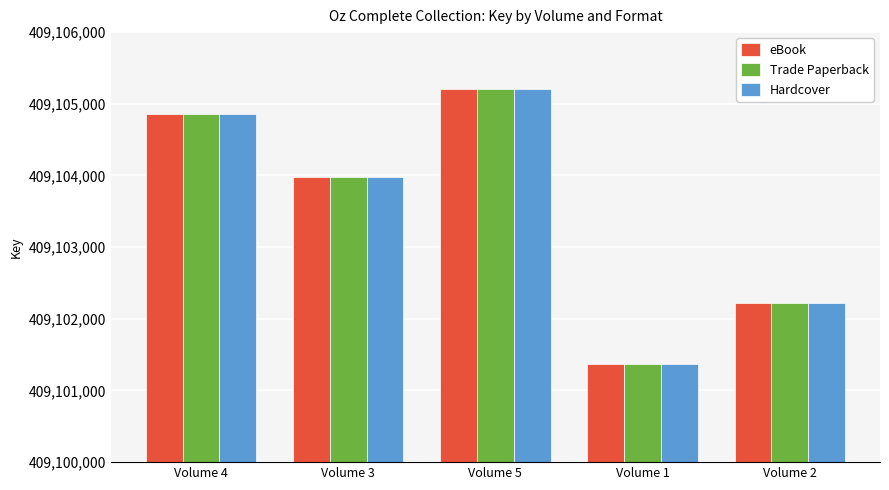

Reading left to right, what are all the values shown in this chart?

eBook: Volume 4=409104852	Volume 3=409103978	Volume 5=409105210	Volume 1=409101367	Volume 2=409102220
Trade Paperback: Volume 4=409104852	Volume 3=409103978	Volume 5=409105210	Volume 1=409101367	Volume 2=409102220
Hardcover: Volume 4=409104852	Volume 3=409103978	Volume 5=409105210	Volume 1=409101367	Volume 2=409102220